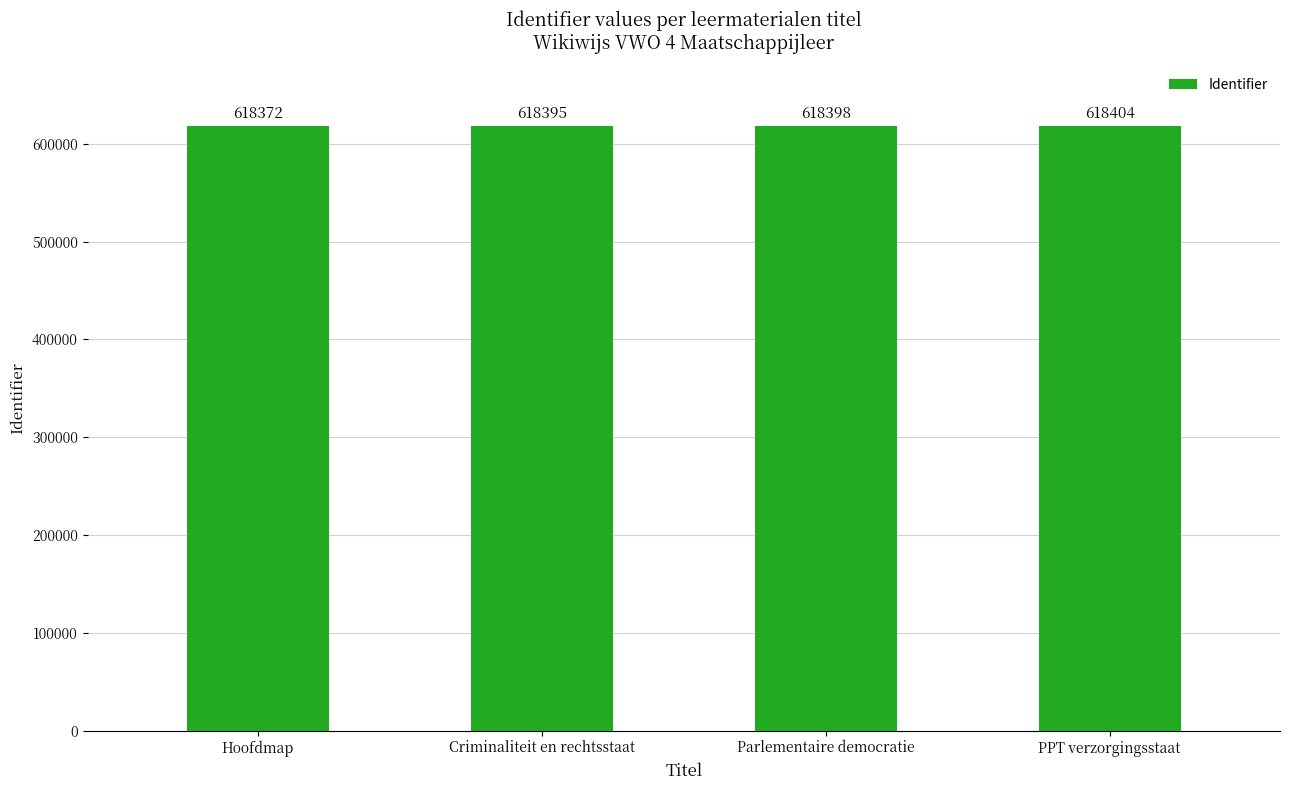

Are the bars grouped side by side (vs. stacked)?

No